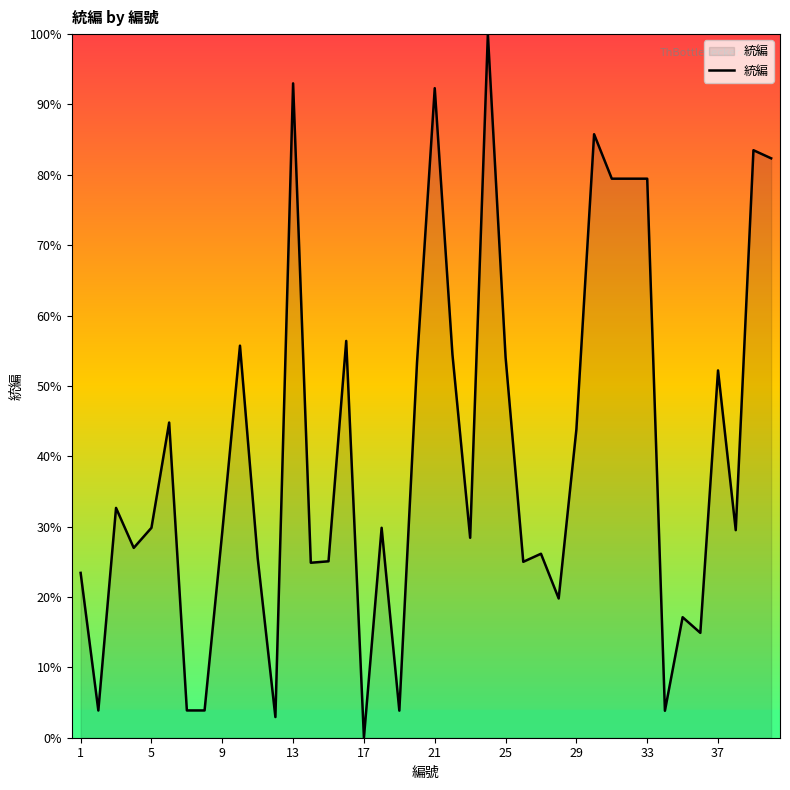

What is the greatest value displayed?

100.0